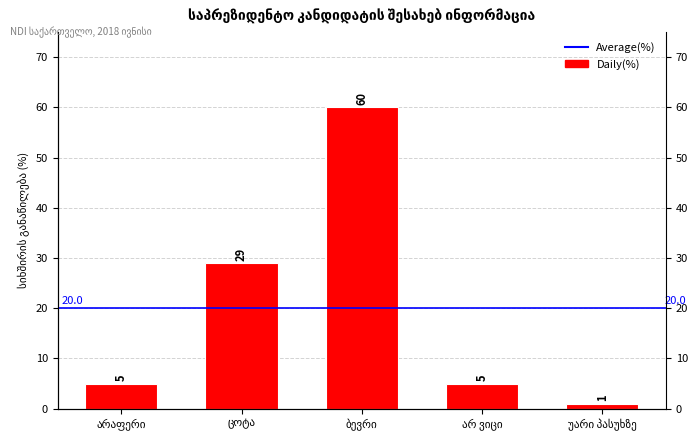

The value at უარი პასუხზე is 1. True or false?

True